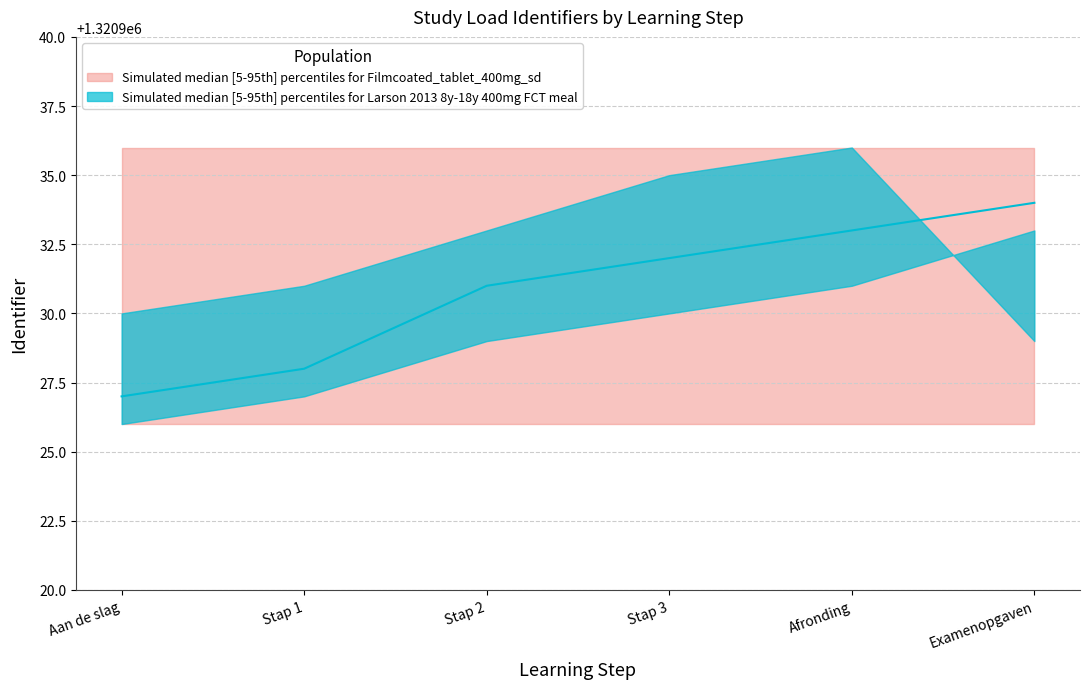

Rank the series at Stap 3 from highest to lowest value.

upper_salmon, upper_teal, median_teal, lower_teal, lower_salmon